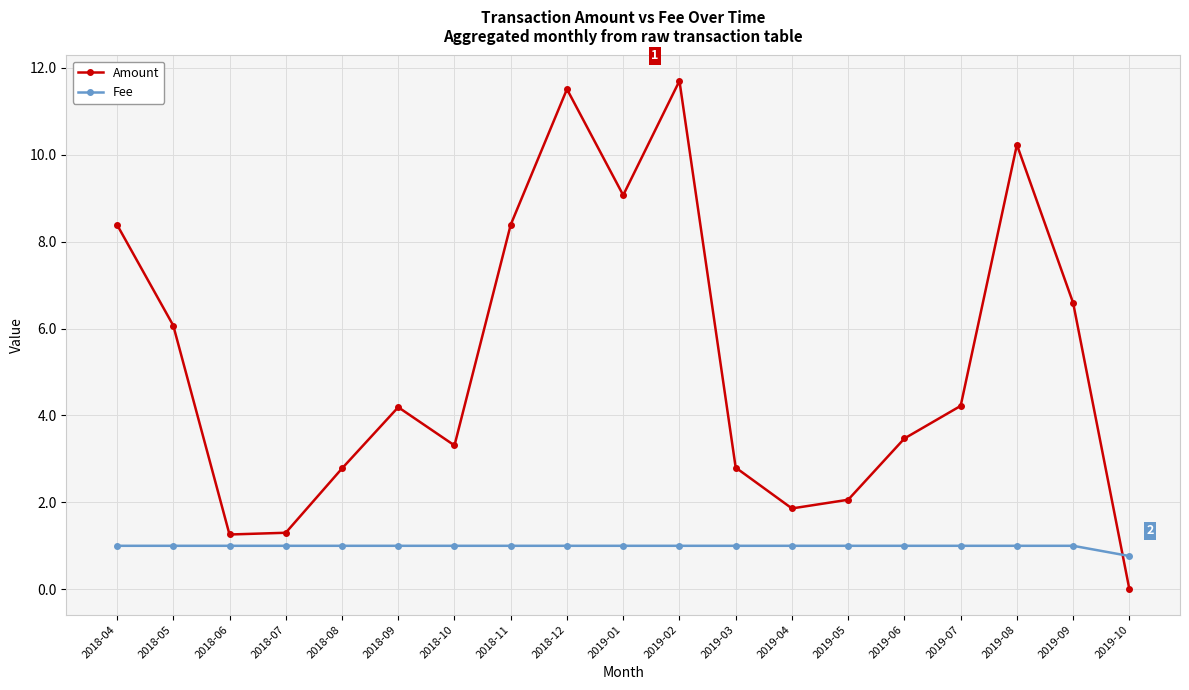

What are all the series names shown in the legend?

Amount, Fee